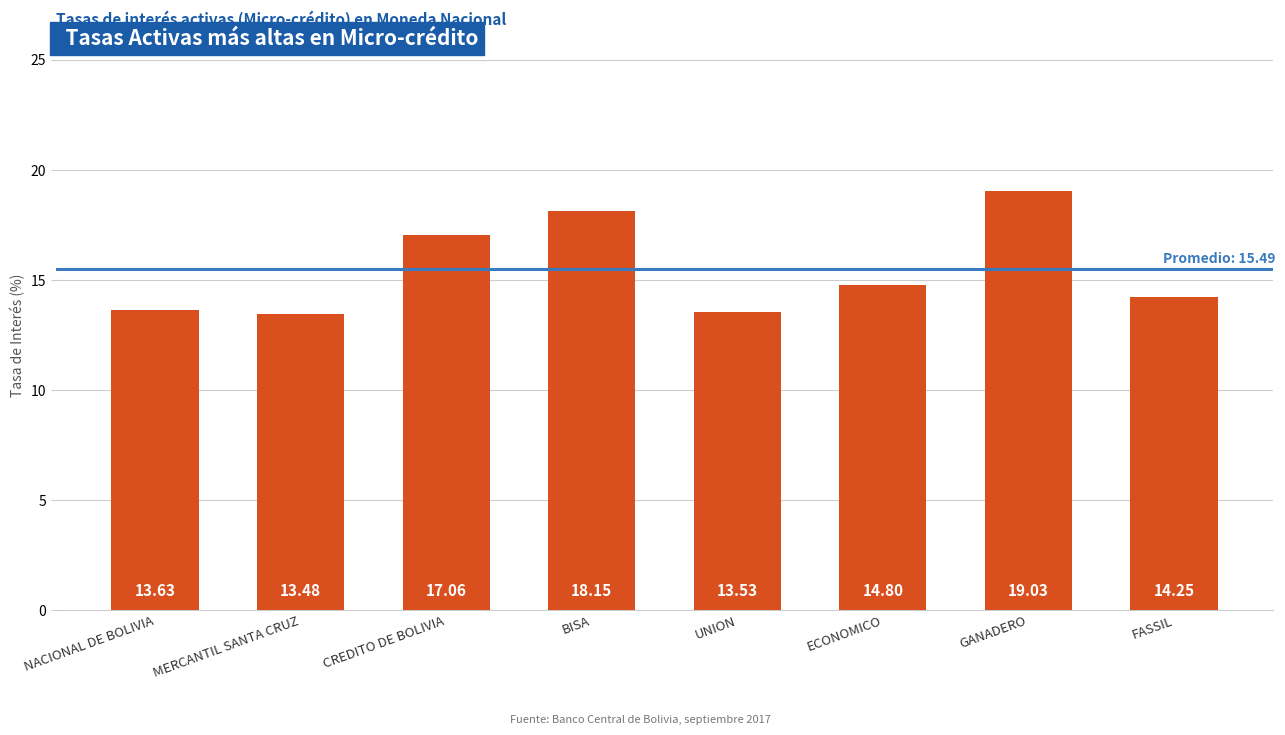

The chart shows a value of 18.1 at BISA. True or false?

True